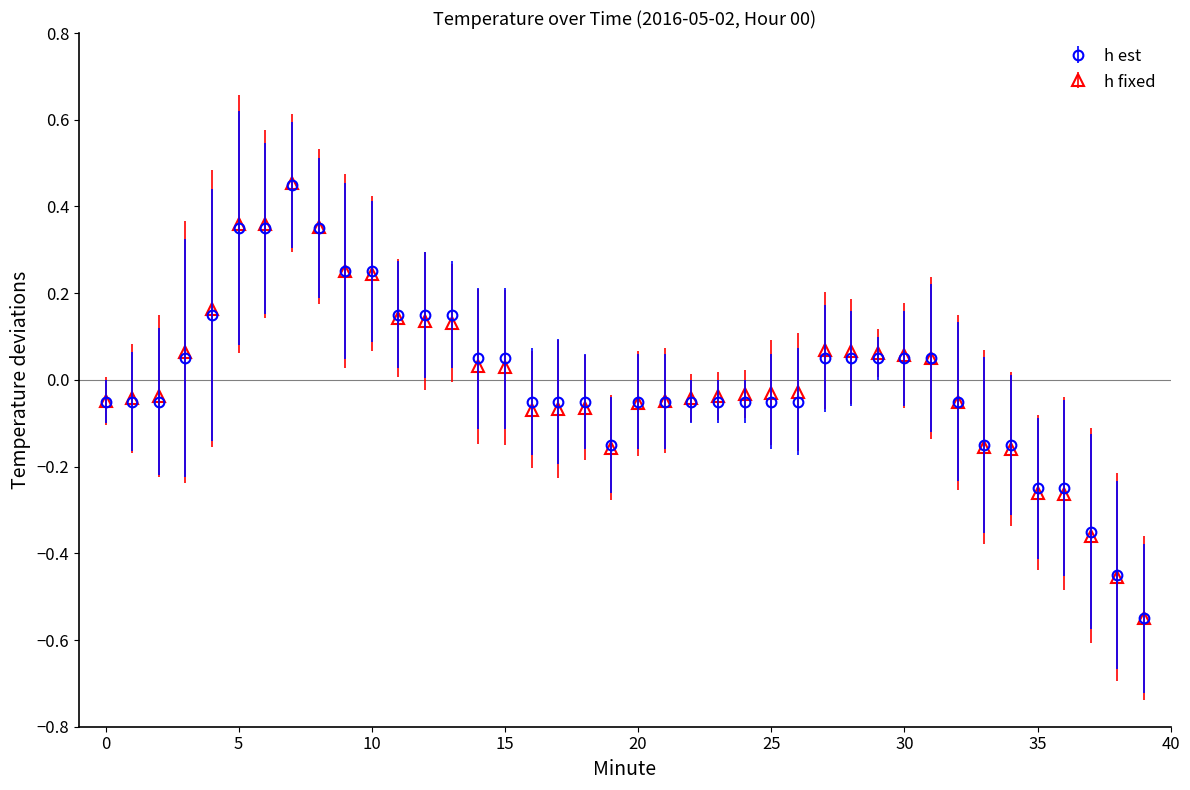

Which series has the widest spread of values?

h fixed